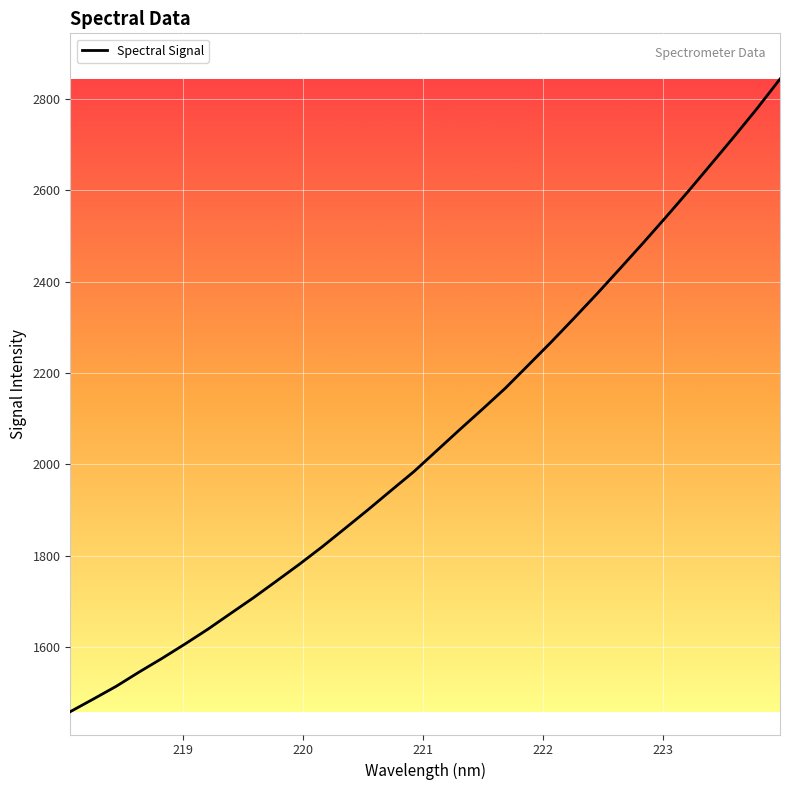

What is the maximum value shown in the chart?

2843.9